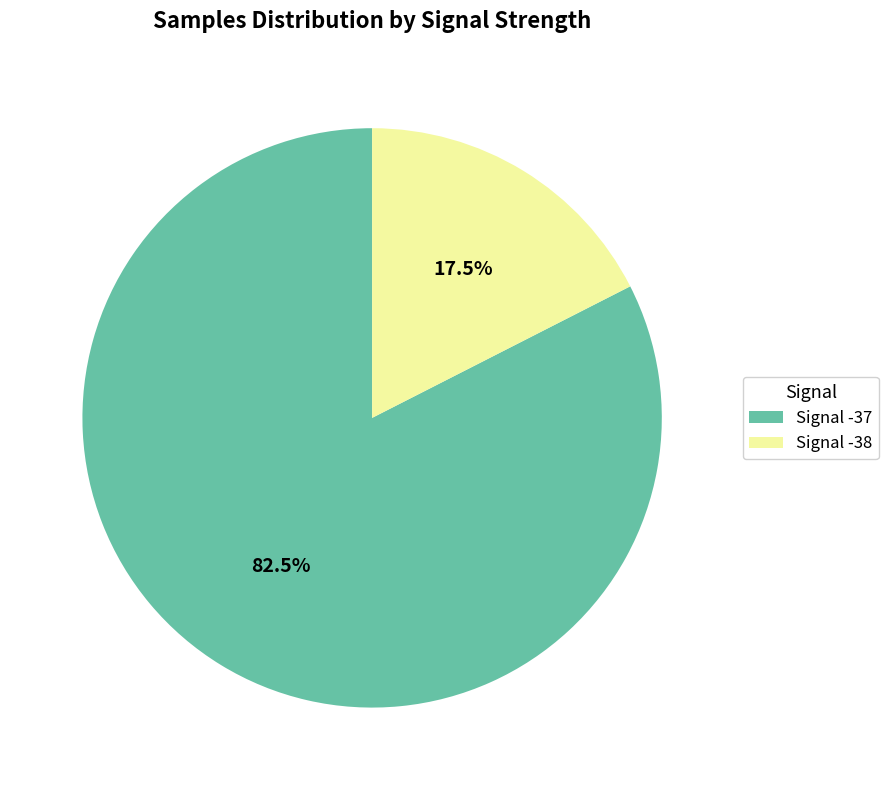

Rank the categories by value from highest to lowest.

Signal -37, Signal -38